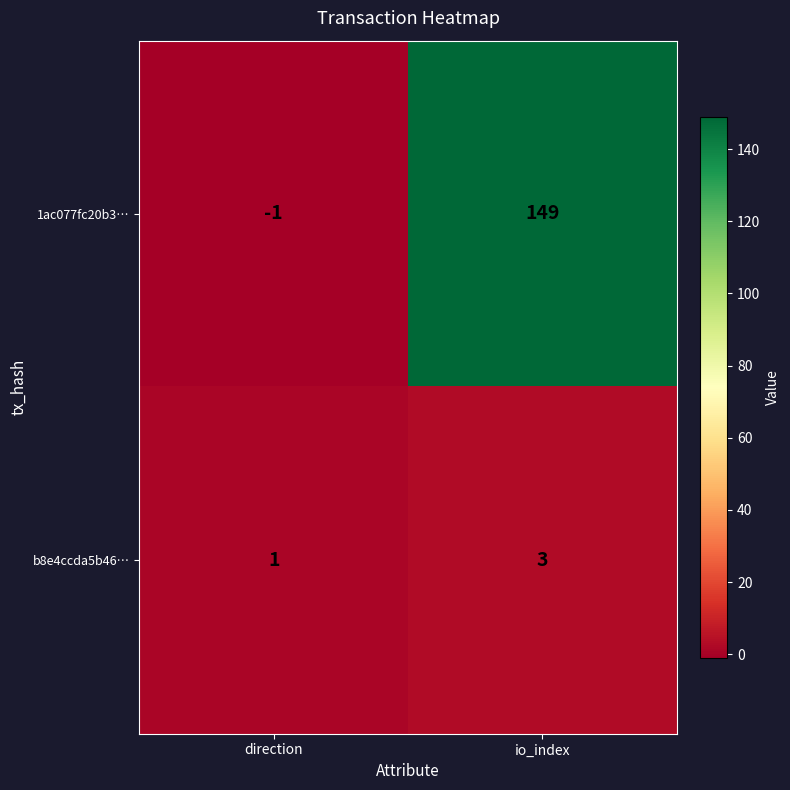

Which series has the largest total across all categories?

1ac077fc20b3…